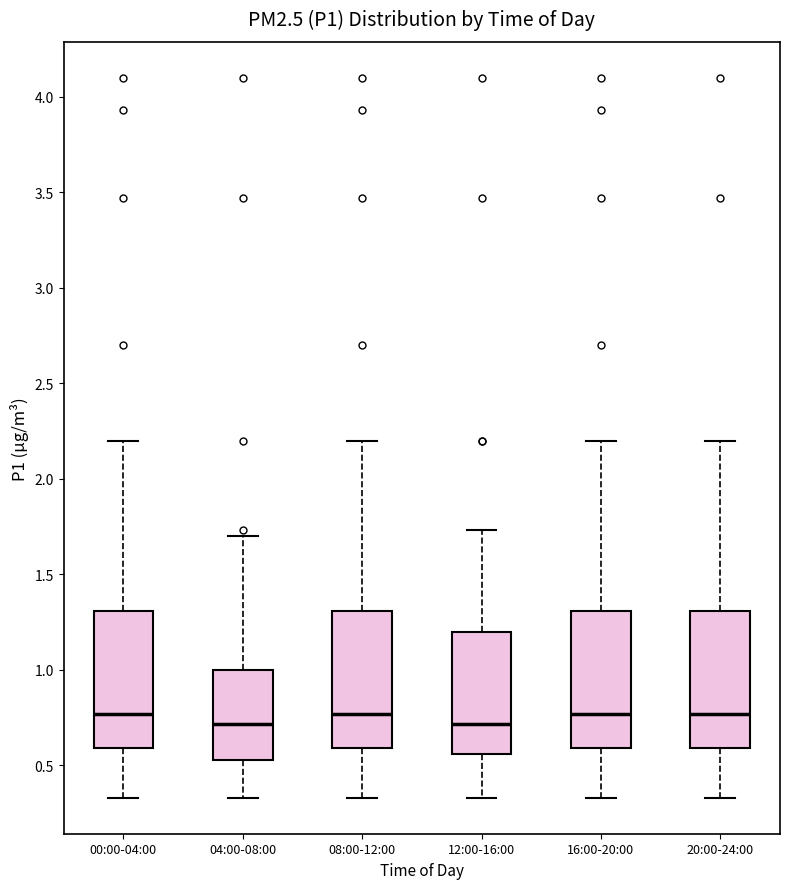

Reading left to right, transcribe this box plot: for each box, give where its median line is, the range the box spans, and where its two whiskers end, as read against the y-axis. The values are not printed on the chart, so give them approximately, as read against the axis.

00:00-04:00: median 0.75, box 0.60 to 1.30, whiskers 0.35 to 2.20
04:00-08:00: median 0.70, box 0.55 to 1.00, whiskers 0.35 to 1.70
08:00-12:00: median 0.75, box 0.60 to 1.30, whiskers 0.35 to 2.20
12:00-16:00: median 0.70, box 0.55 to 1.20, whiskers 0.35 to 1.75
16:00-20:00: median 0.75, box 0.60 to 1.30, whiskers 0.35 to 2.20
20:00-24:00: median 0.75, box 0.60 to 1.30, whiskers 0.35 to 2.20